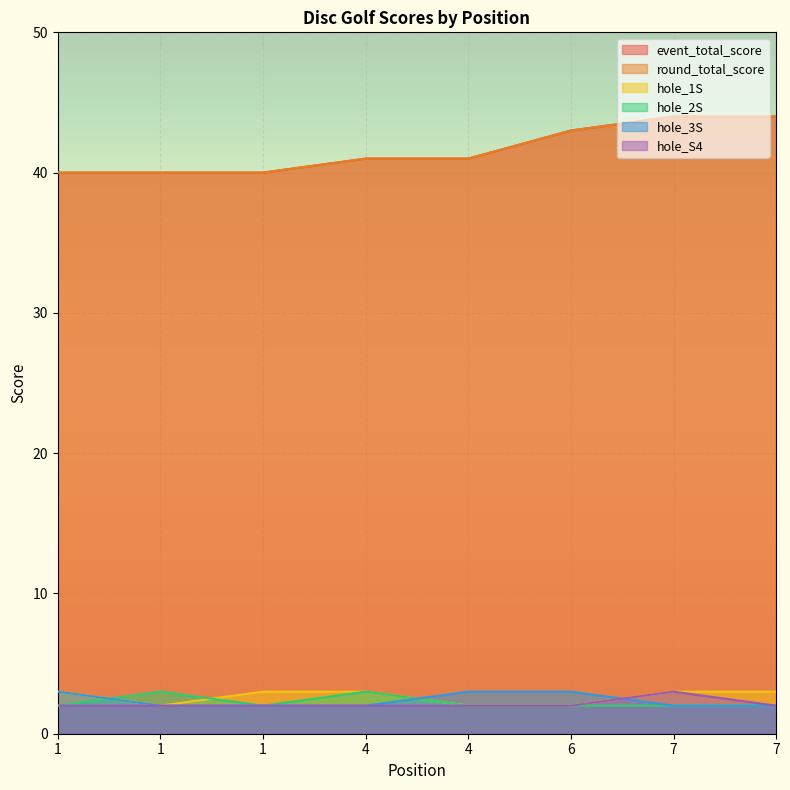

Which series changed the most between 4 and 6?

event_total_score